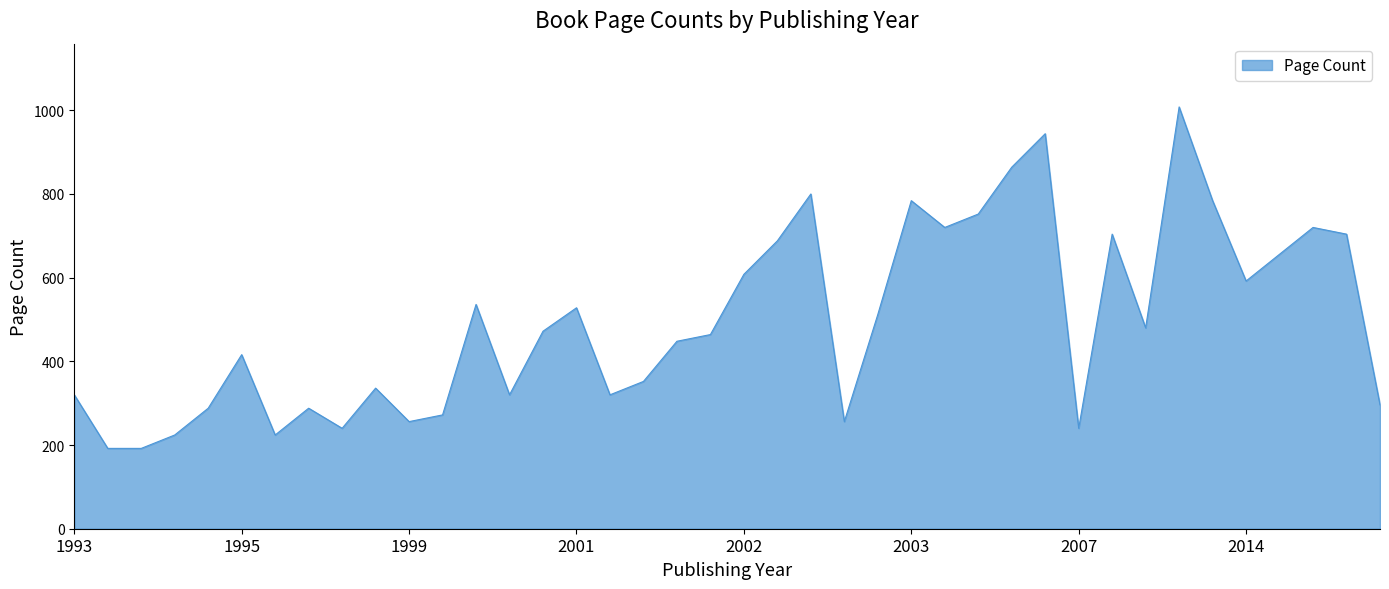

What is the maximum value shown in the chart?

1008